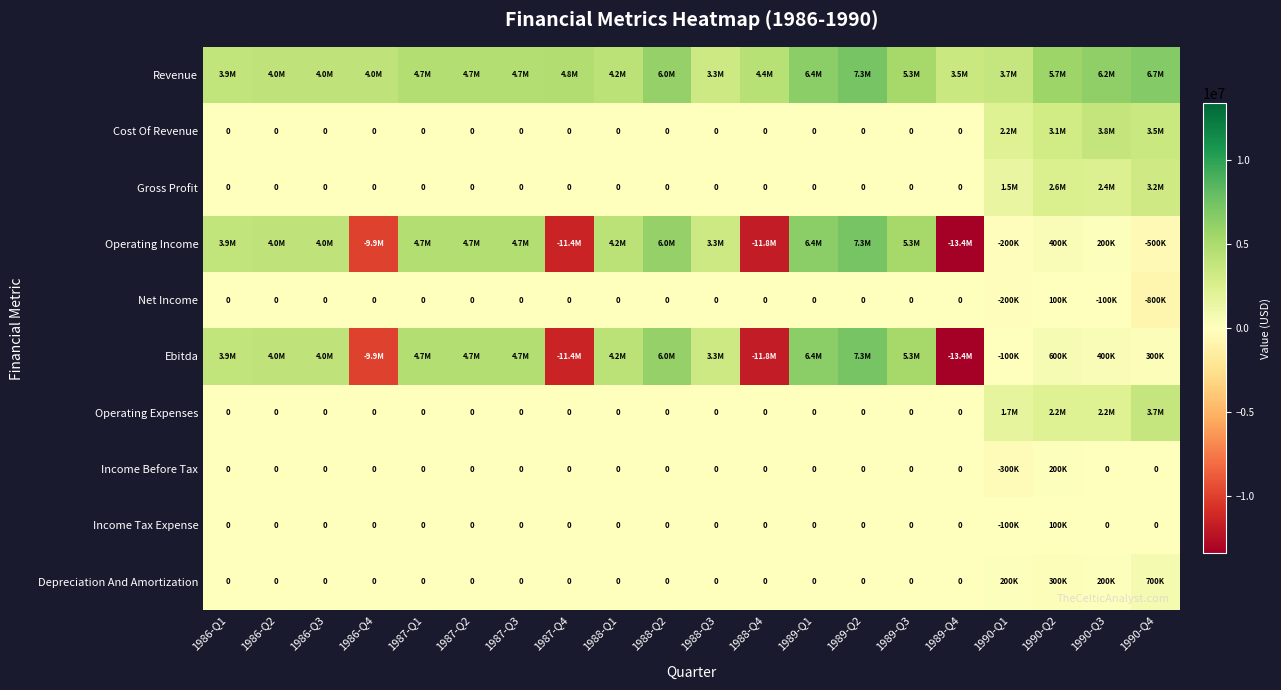

Which series has the largest total across all categories?

Revenue